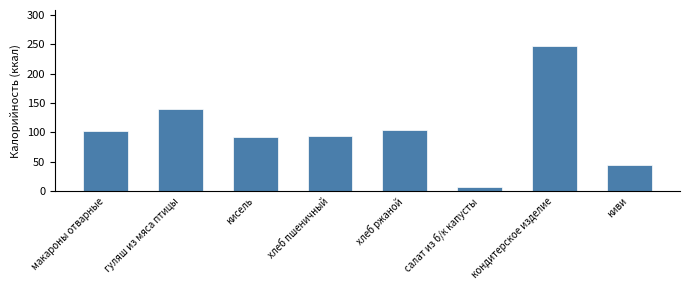

True or false: the data shows 87.0 at гуляш из мяса птицы.

False